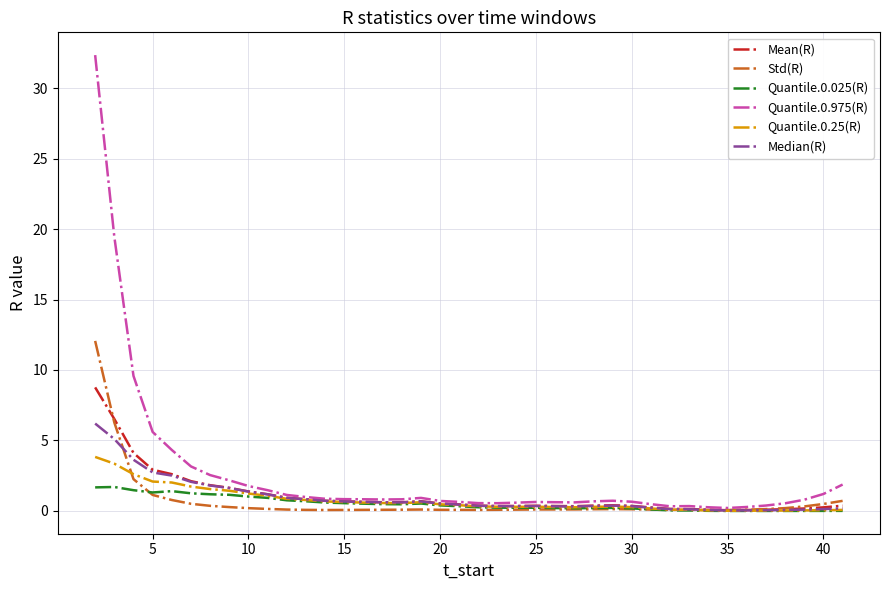

Which series has the largest range (max minus min)?

Quantile.0.975(R)